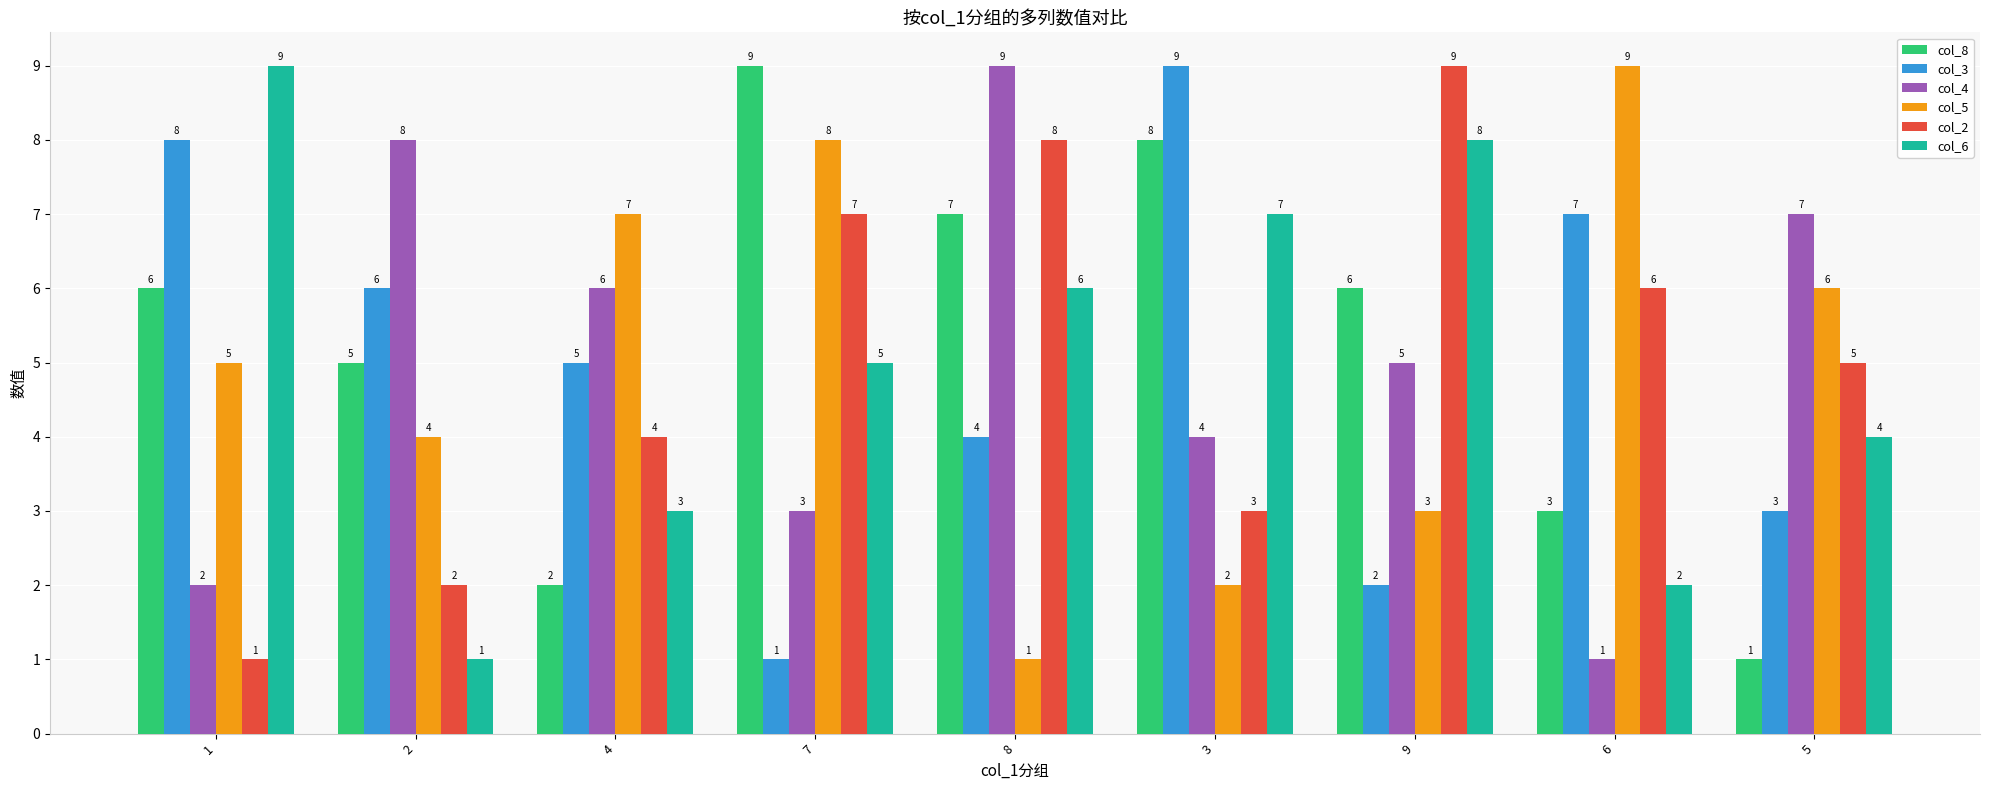

How many bars are there in each group?

6